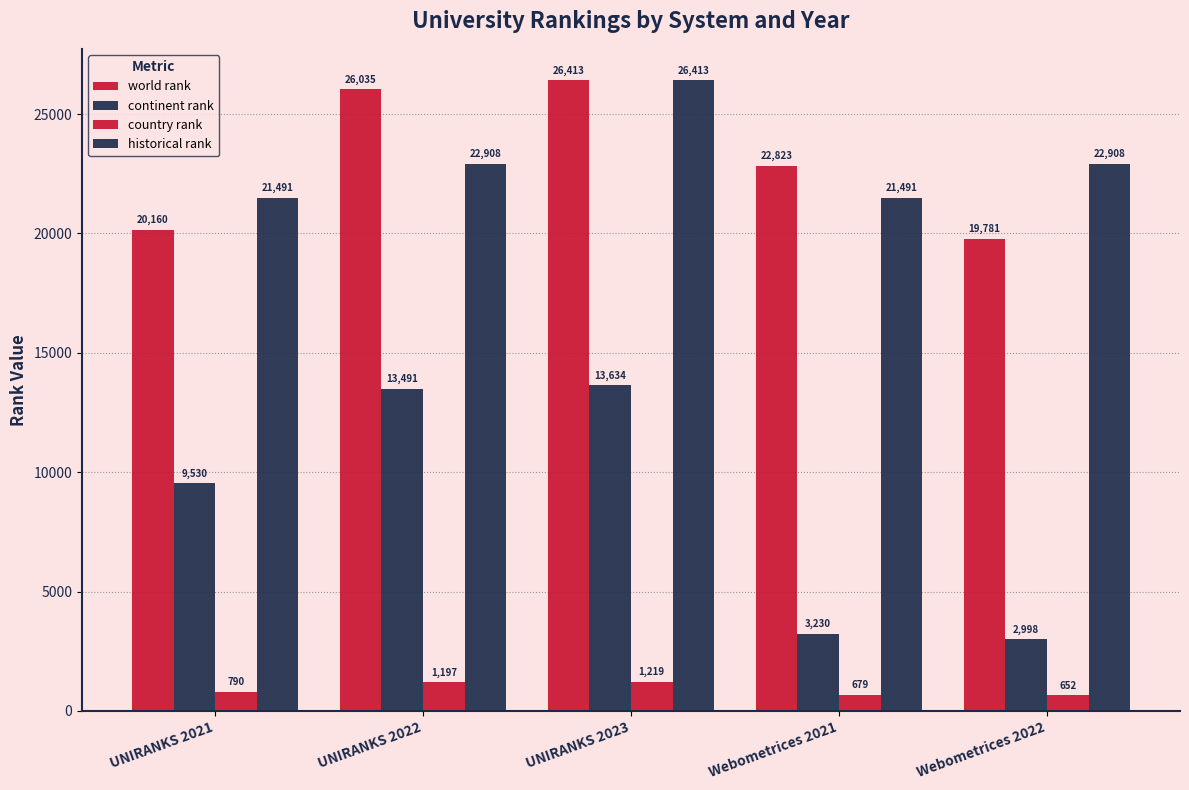

How many data points in country rank are less than 790?

2